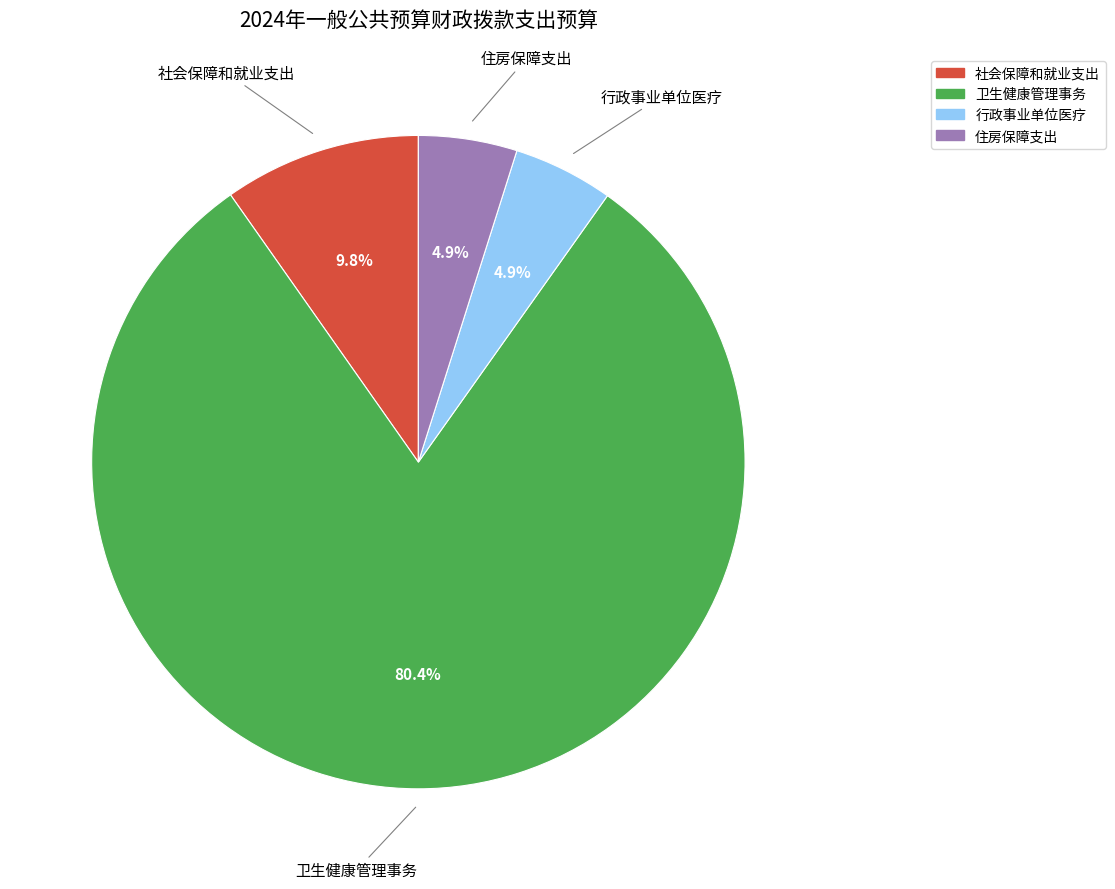

How many segments does this pie chart have?

4